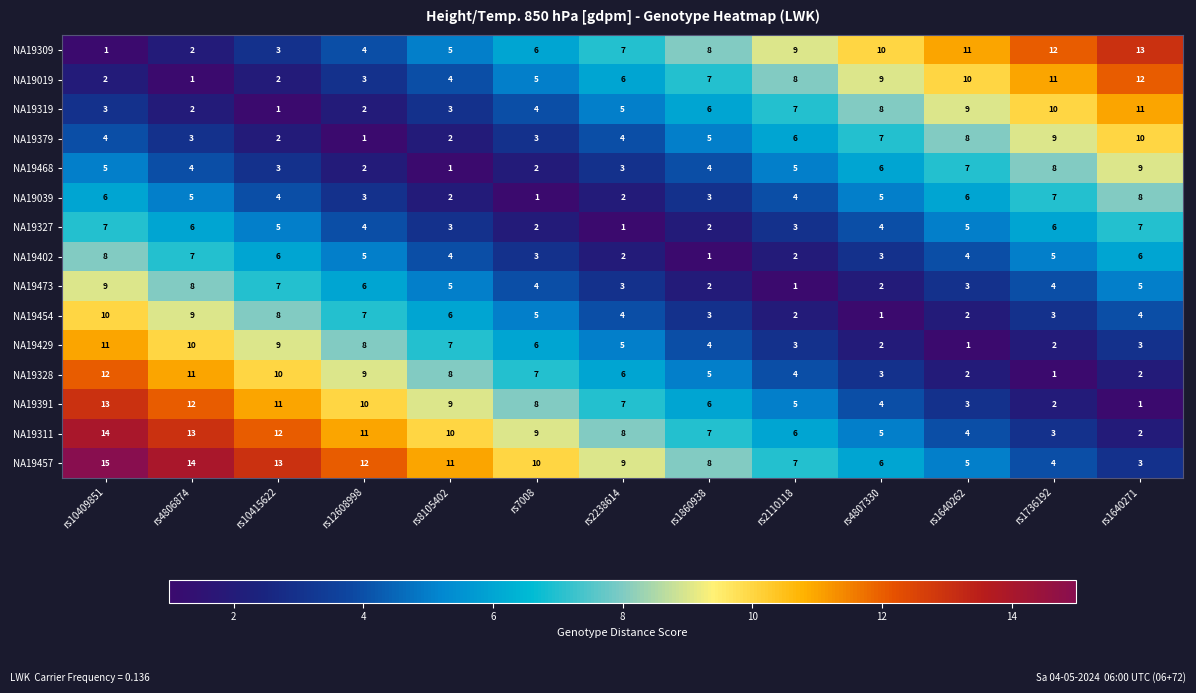

At which category is the sum across all series the highest?

rs10409851